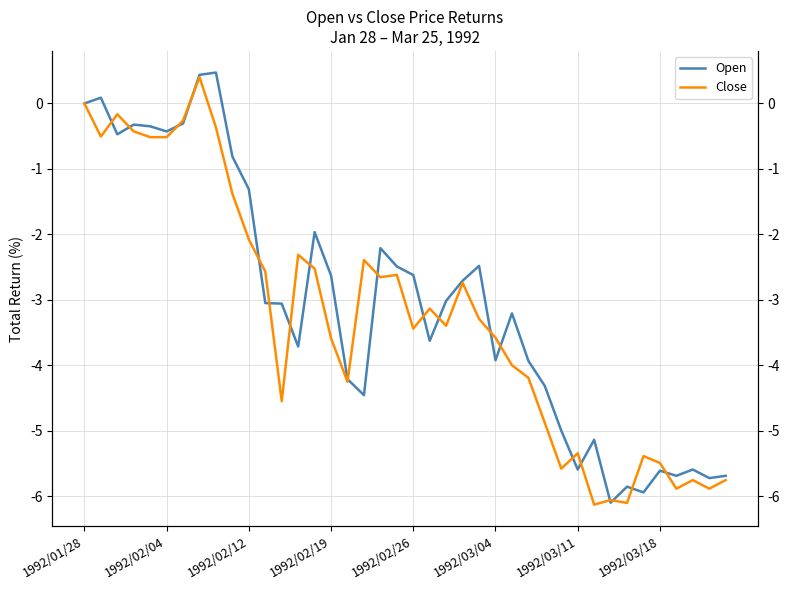

In Close, how many points are higher than both neighbors (excluding endpoints)?

11